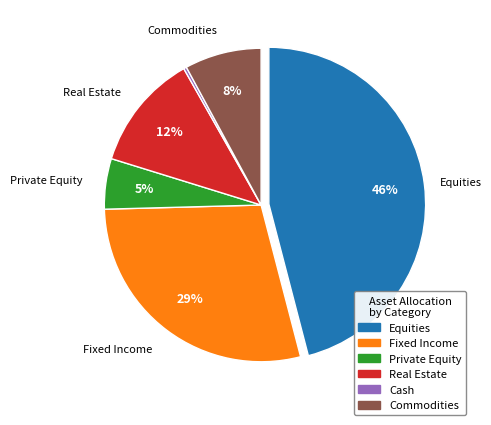

Is it true that Fixed Income is 29% of the pie?

True